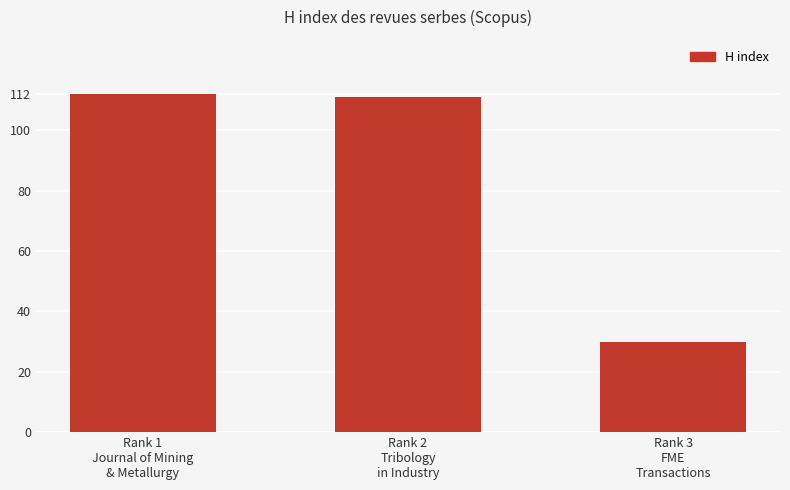

What position from the right is Rank 1
Journal of Mining
& Metallurgy?

3